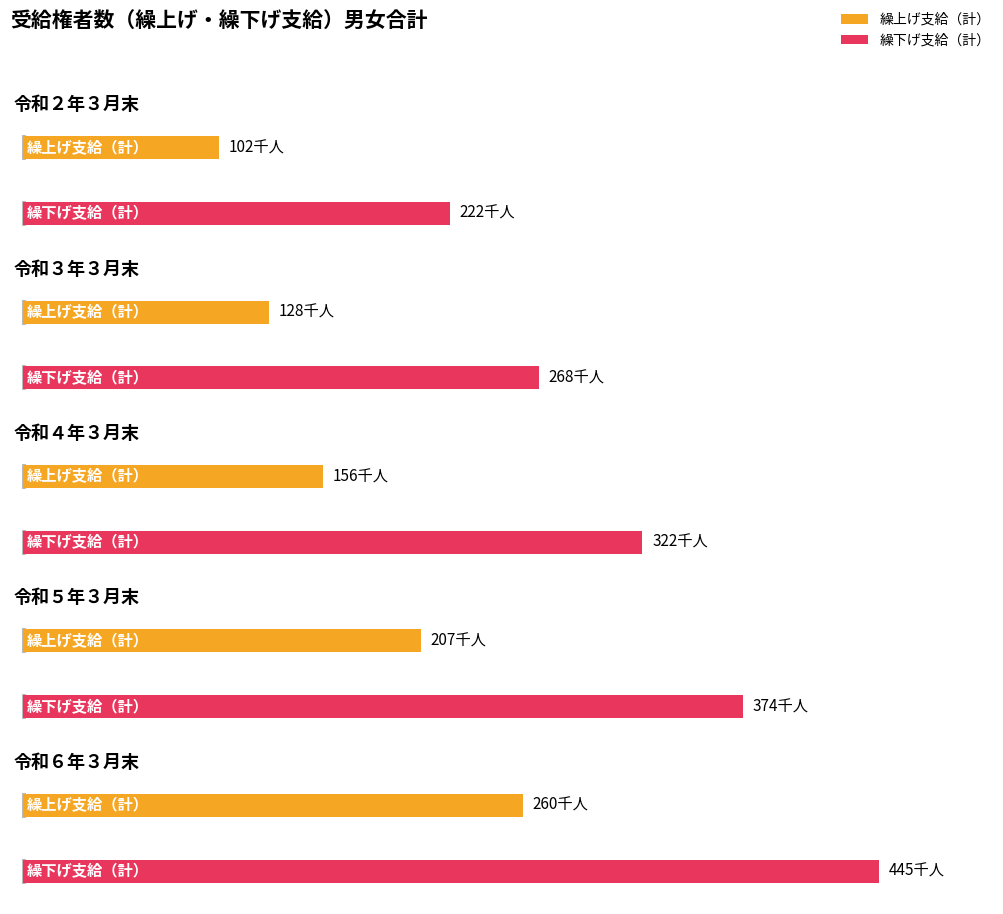

What is the lowest value of the 繰上げ支給（計） series?

102